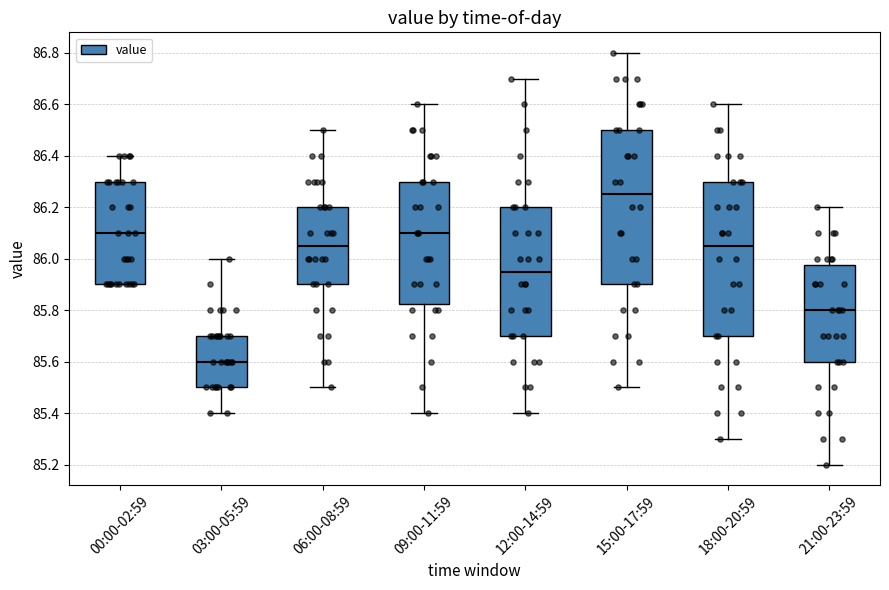

Reading left to right, transcribe this box plot: for each box, give where its median line is, the range the box spans, and where its two whiskers end, as read against the y-axis. The values are not printed on the chart, so give them approximately, as read against the axis.

00:00-02:59: median 86.10, box 85.90 to 86.30, whiskers 85.90 to 86.40
03:00-05:59: median 85.60, box 85.50 to 85.70, whiskers 85.40 to 86.00
06:00-08:59: median 86.06, box 85.90 to 86.20, whiskers 85.50 to 86.50
09:00-11:59: median 86.10, box 85.82 to 86.30, whiskers 85.40 to 86.60
12:00-14:59: median 85.96, box 85.70 to 86.20, whiskers 85.40 to 86.70
15:00-17:59: median 86.26, box 85.90 to 86.50, whiskers 85.50 to 86.80
18:00-20:59: median 86.06, box 85.70 to 86.30, whiskers 85.30 to 86.60
21:00-23:59: median 85.80, box 85.60 to 85.98, whiskers 85.20 to 86.20